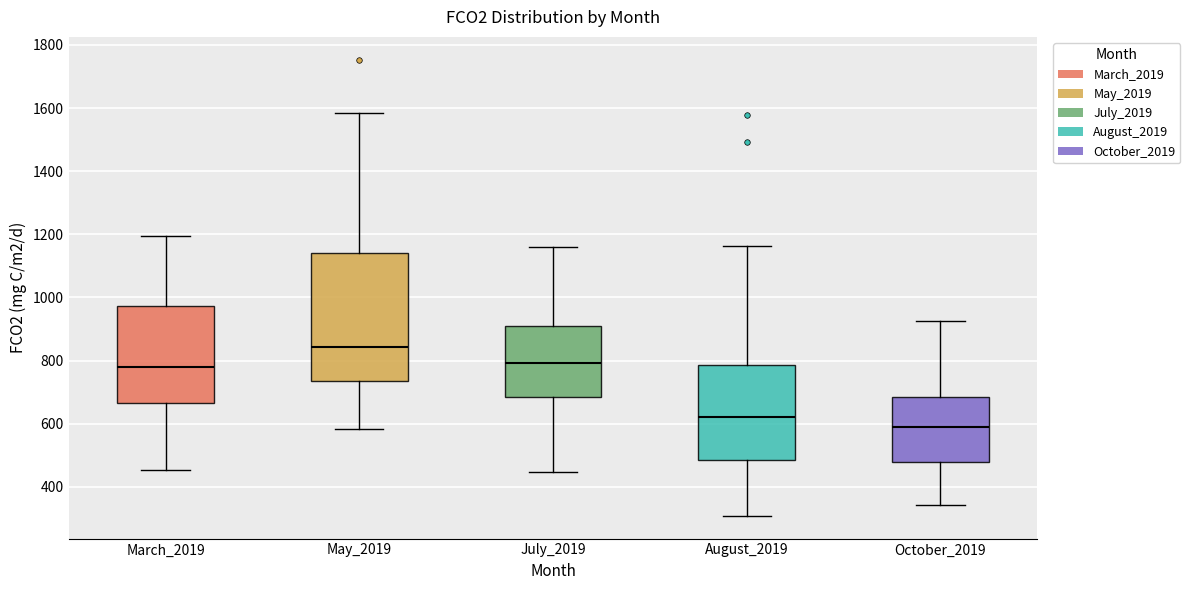

Reading left to right, read every box against the y-axis: the position of its median line, the range the box covers, and the ends of its whiskers. The values are not printed on the chart, so give them approximately, as read against the axis.

March_2019: median 780, box 660 to 980, whiskers 460 to 1200
May_2019: median 840, box 740 to 1140, whiskers 580 to 1580
July_2019: median 800, box 680 to 900, whiskers 440 to 1160
August_2019: median 620, box 480 to 780, whiskers 300 to 1160
October_2019: median 580, box 480 to 680, whiskers 340 to 920